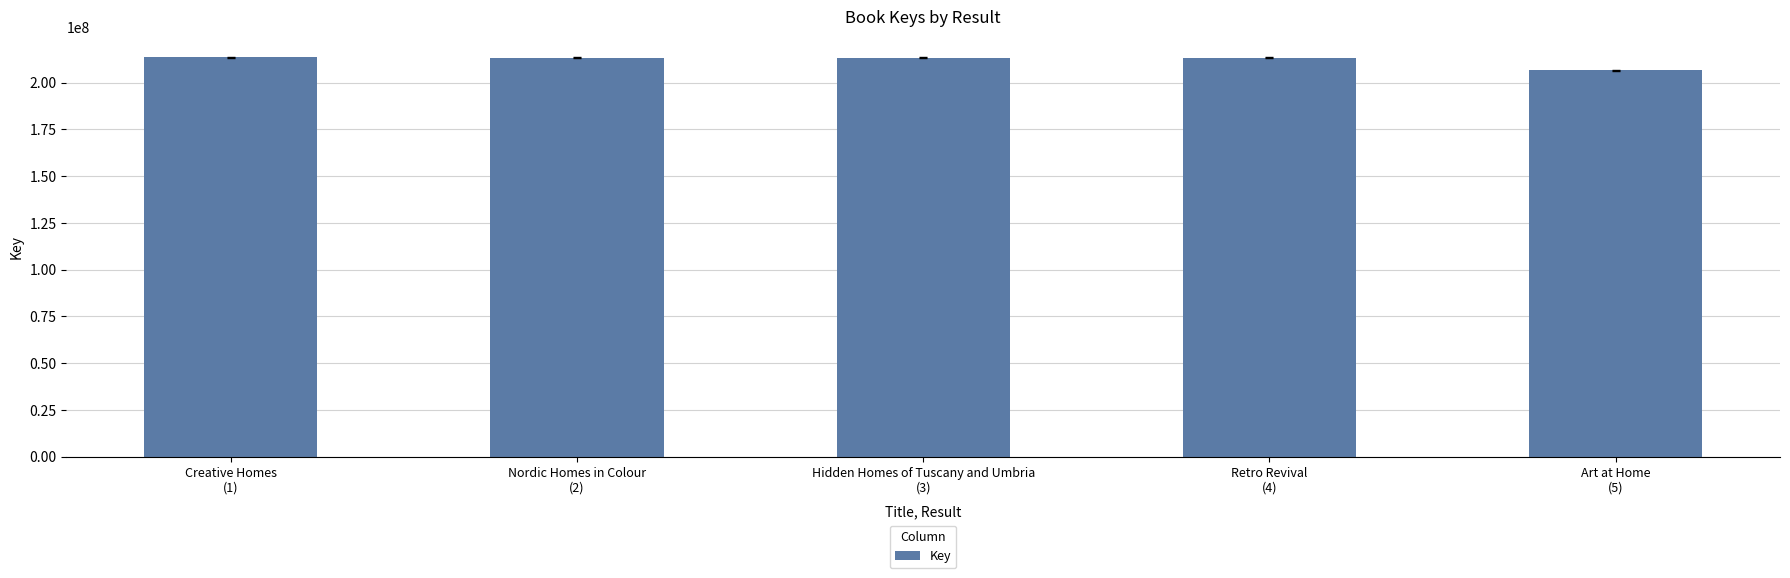

What is the difference between the values at Art at Home
(5) and Retro Revival
(4)?

6858382